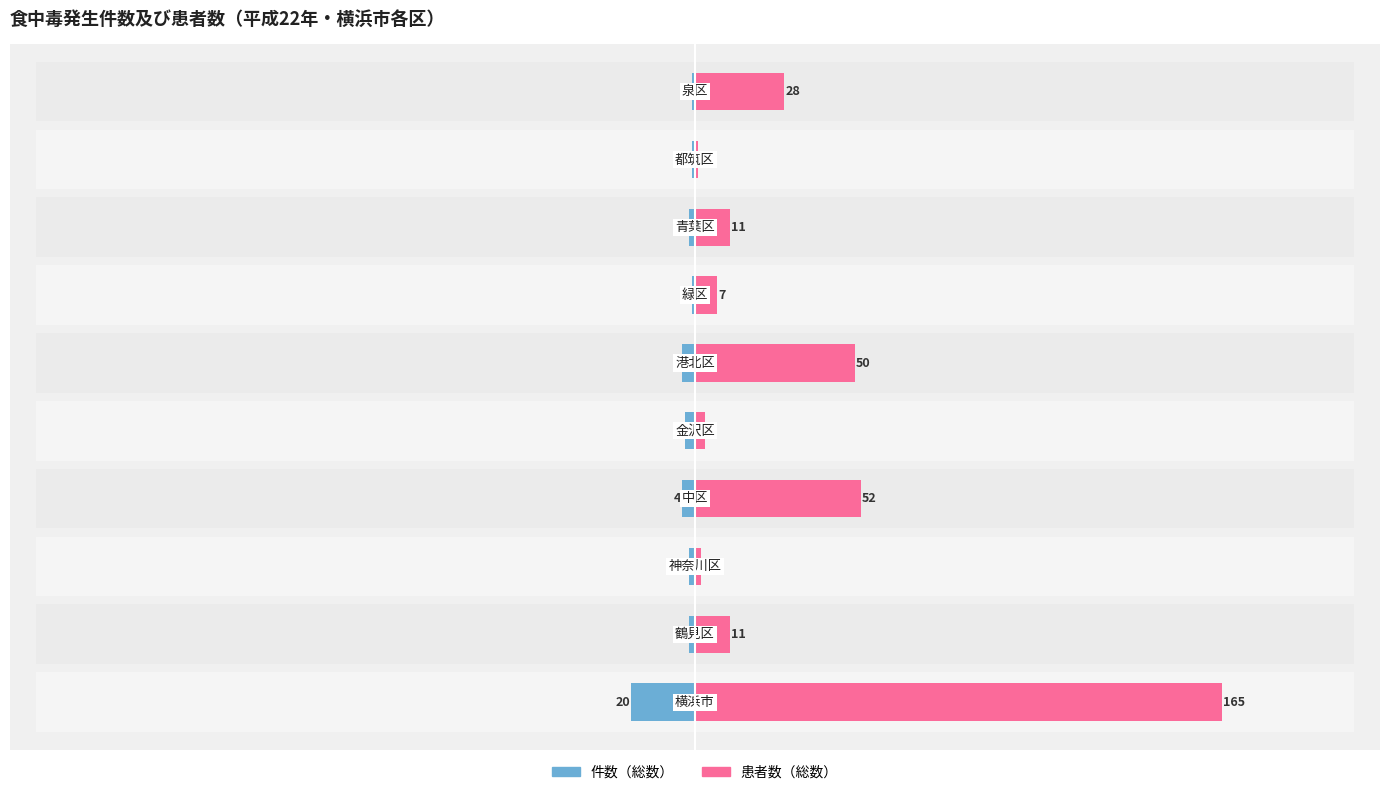

Which series has the largest total across all categories?

患者数（総数）